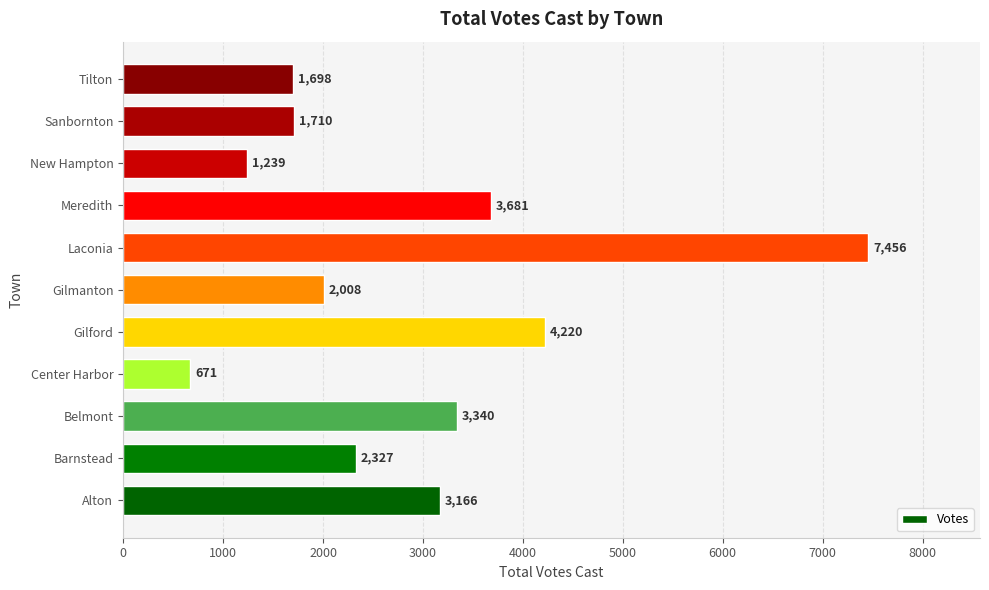

How many values are below 2327?

5